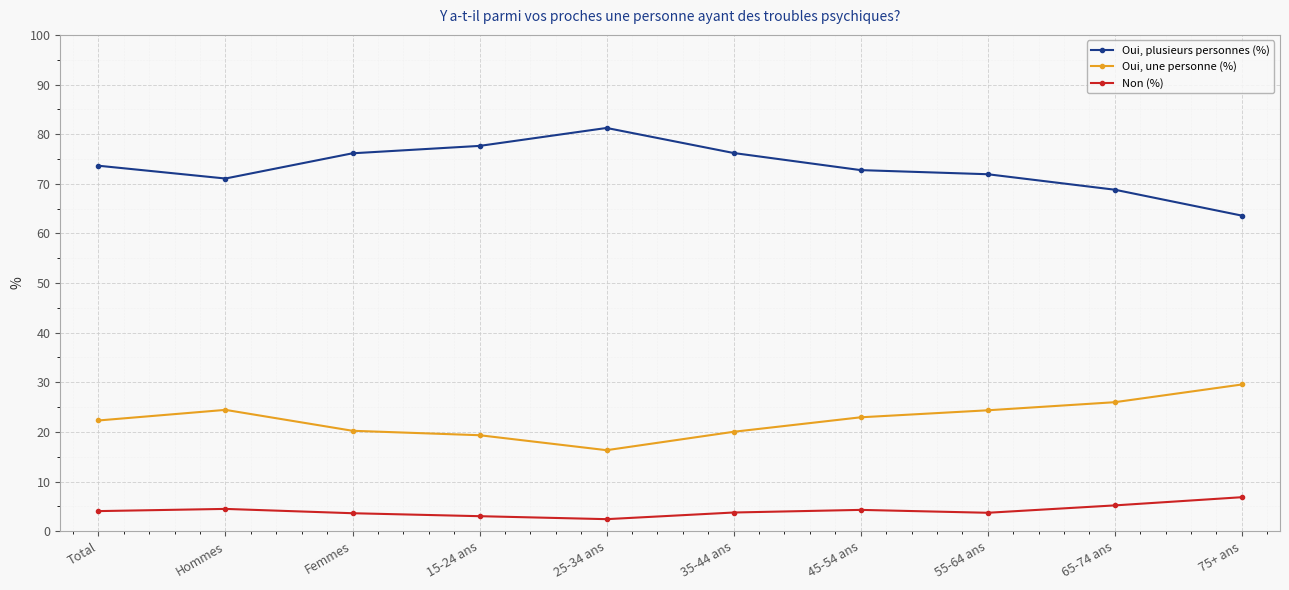

What is the label of the 7th point from the right?

15-24 ans